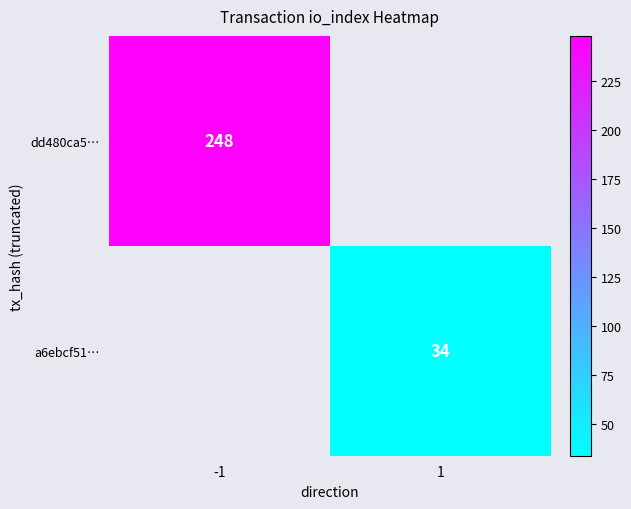

The a6ebcf51… series shows 34 at 1. True or false?

True